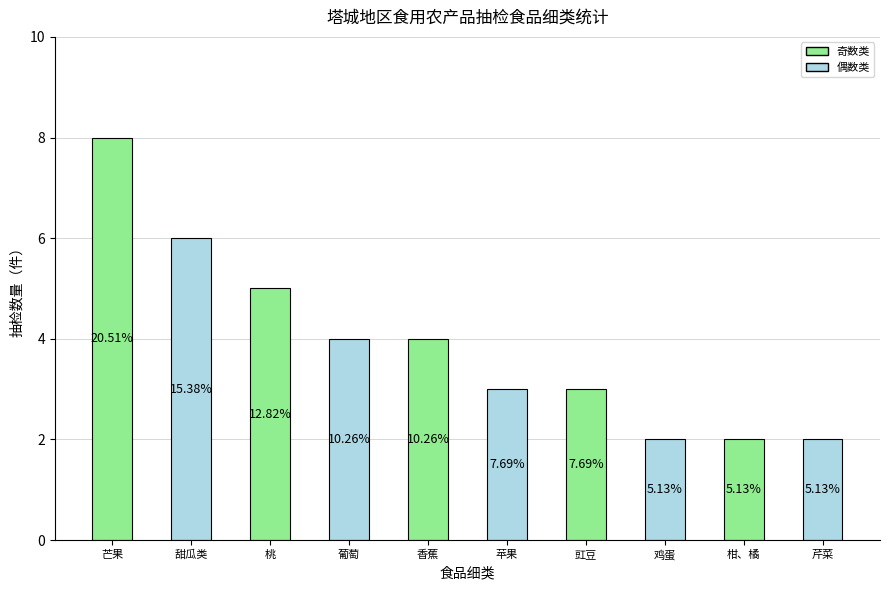

What is the sum of all values?

39